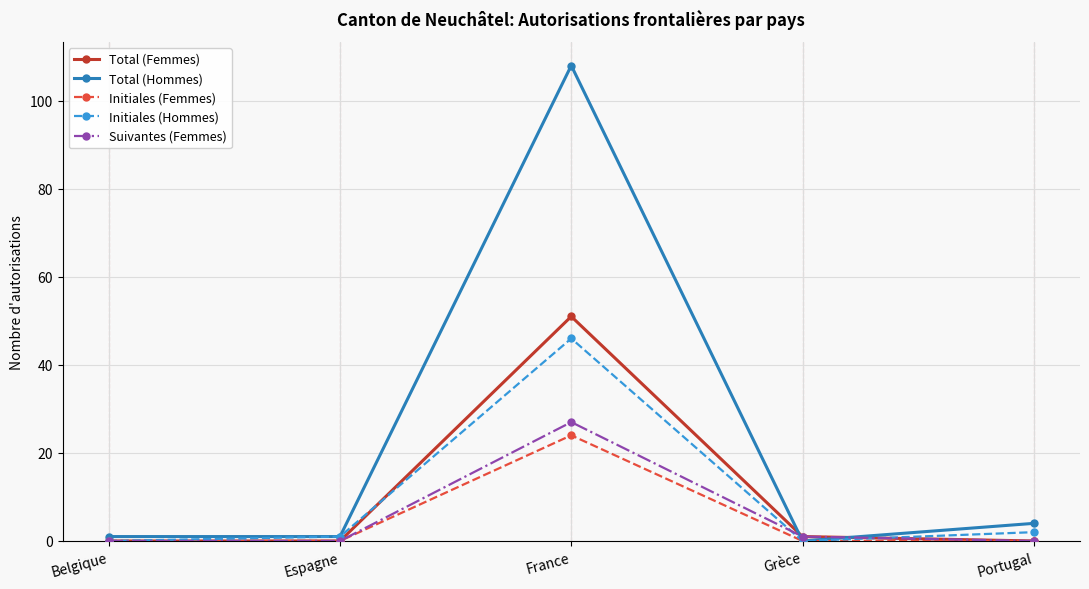

Which series has the largest total across all categories?

Total (Hommes)